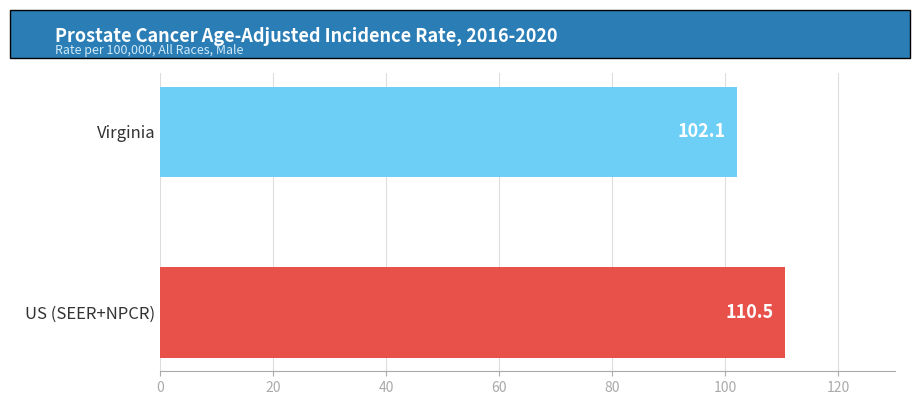

What is the smallest value displayed?

102.1